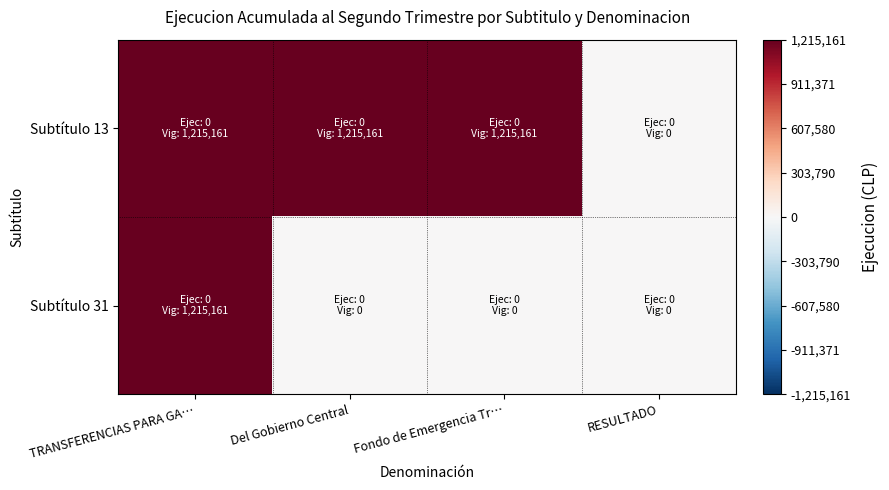

Between RESULTADO and TRANSFERENCIAS PARA GA…, which is larger?

TRANSFERENCIAS PARA GA…